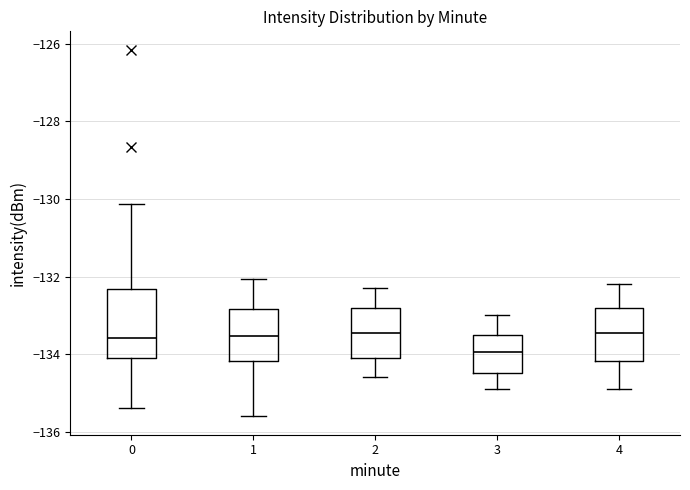

Where does the lower whisker of the box at x = 4 end on the y-axis? The values are not printed on the chart, so give them approximately, as read against the axis.

-134.8